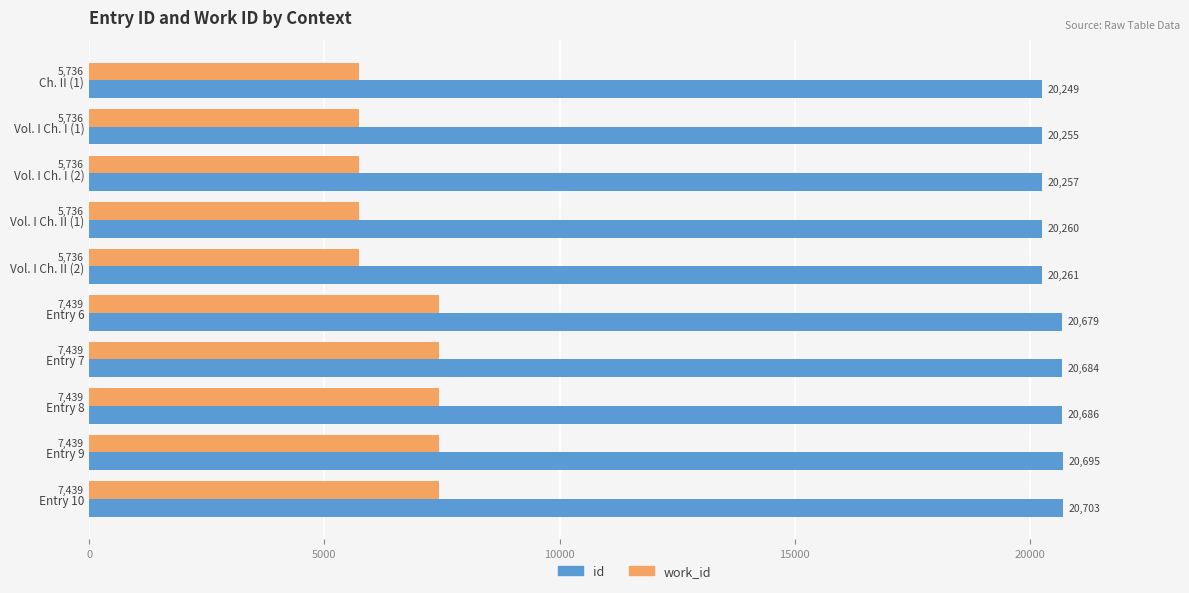

Which series has the largest total across all categories?

id